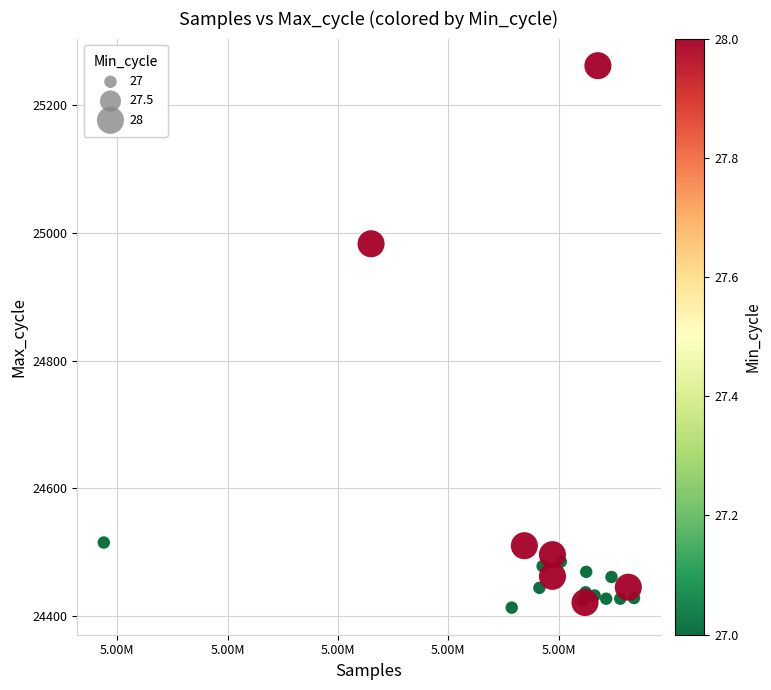

What Y value in the scatter plot is closest to 24837?

24983